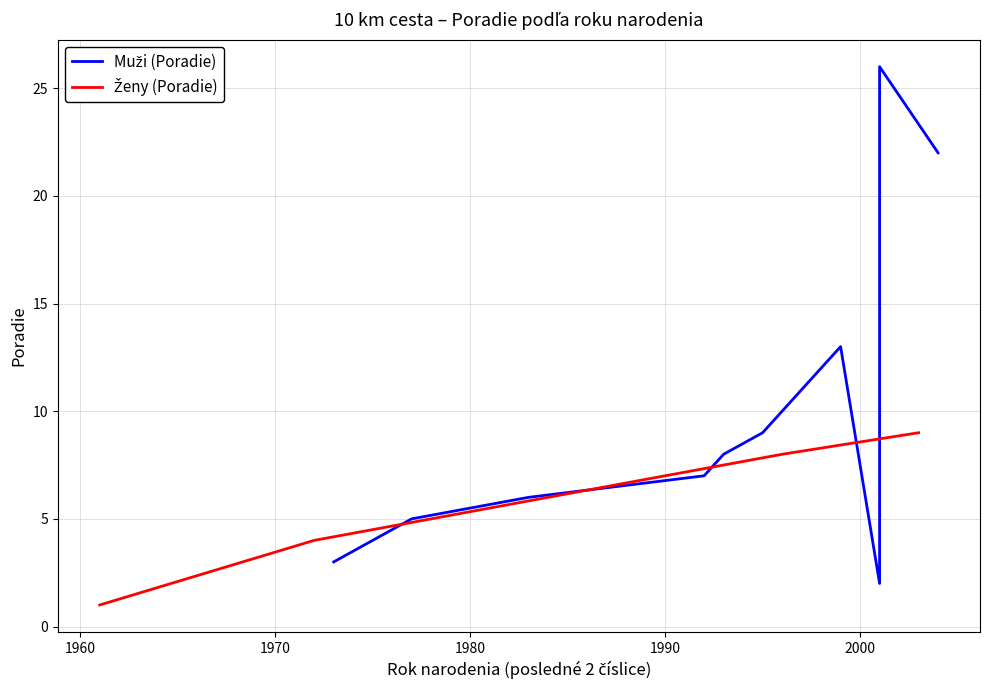

How many values are between 4 and 9?

3